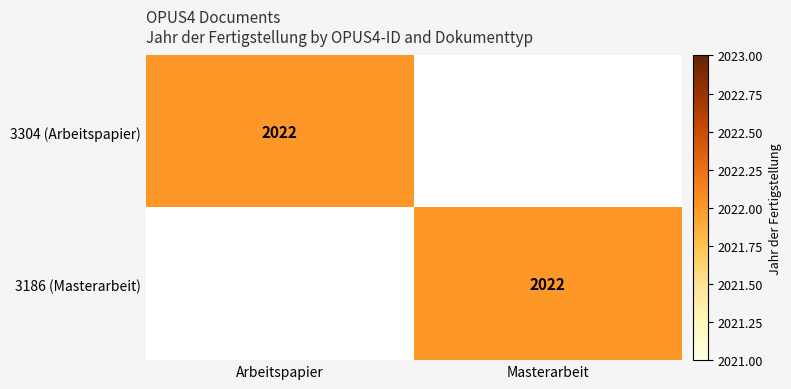

Which category has the highest value across all series?

Arbeitspapier